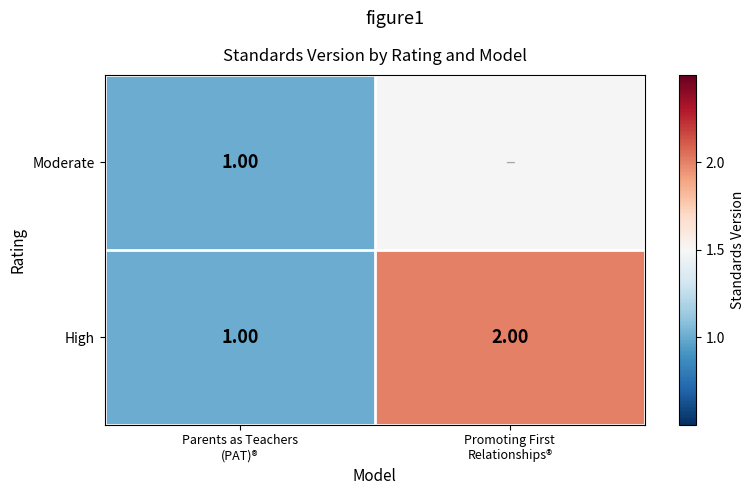

What is the sum of all High values?

3